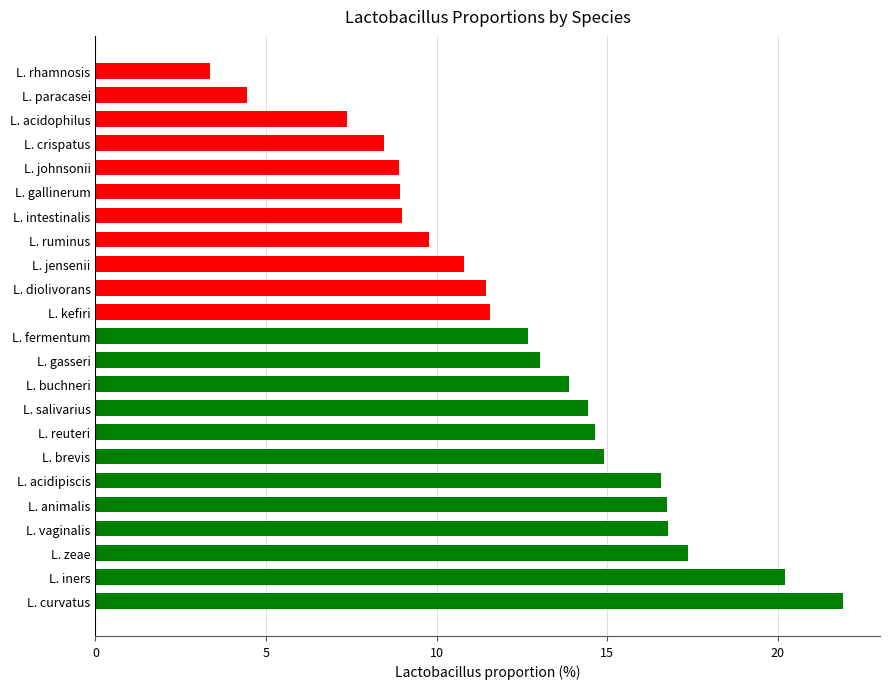

Read the value at L. crispatus.

8.5